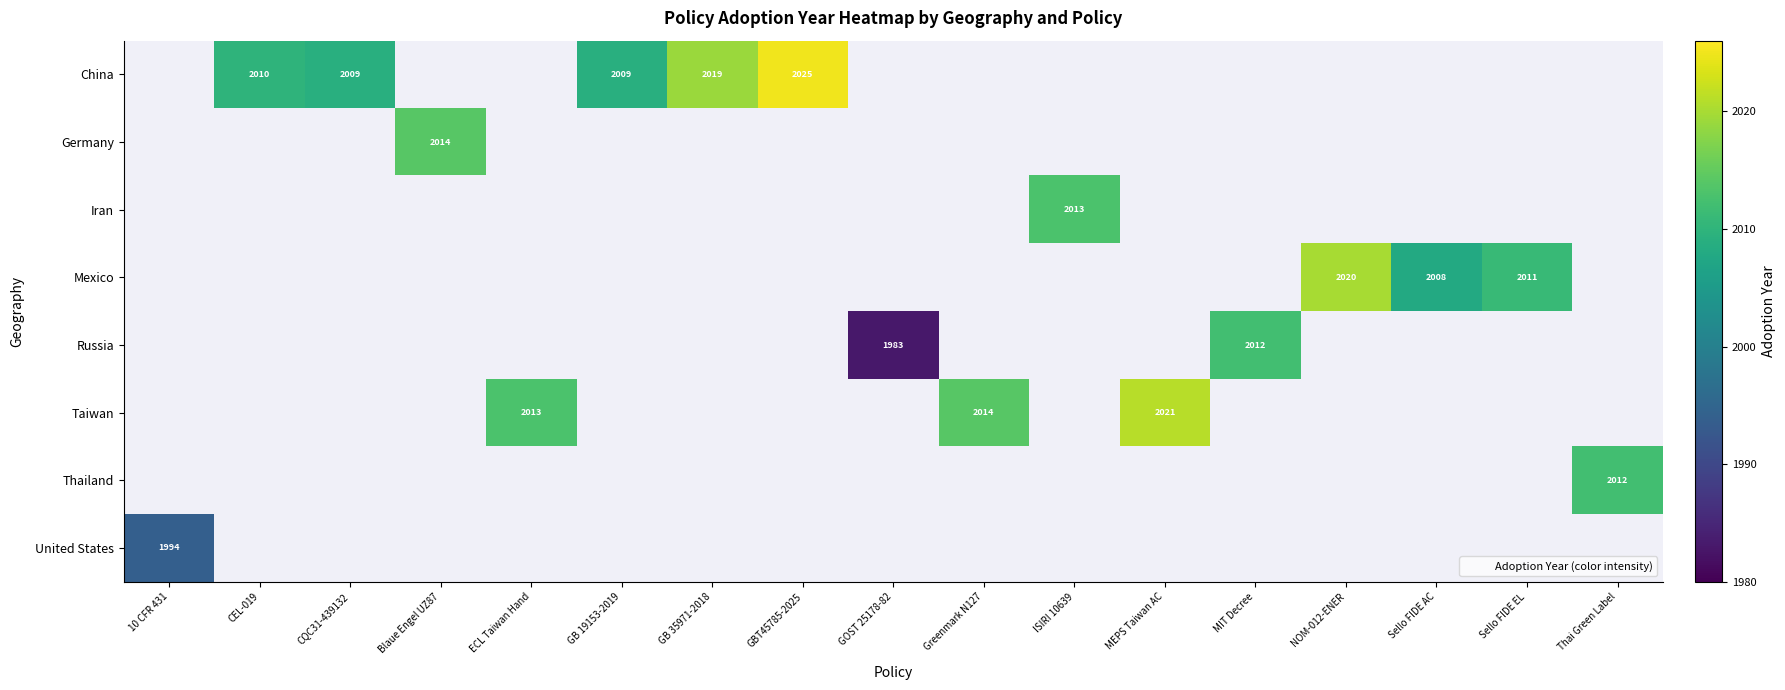

How many data points does each series have?

17